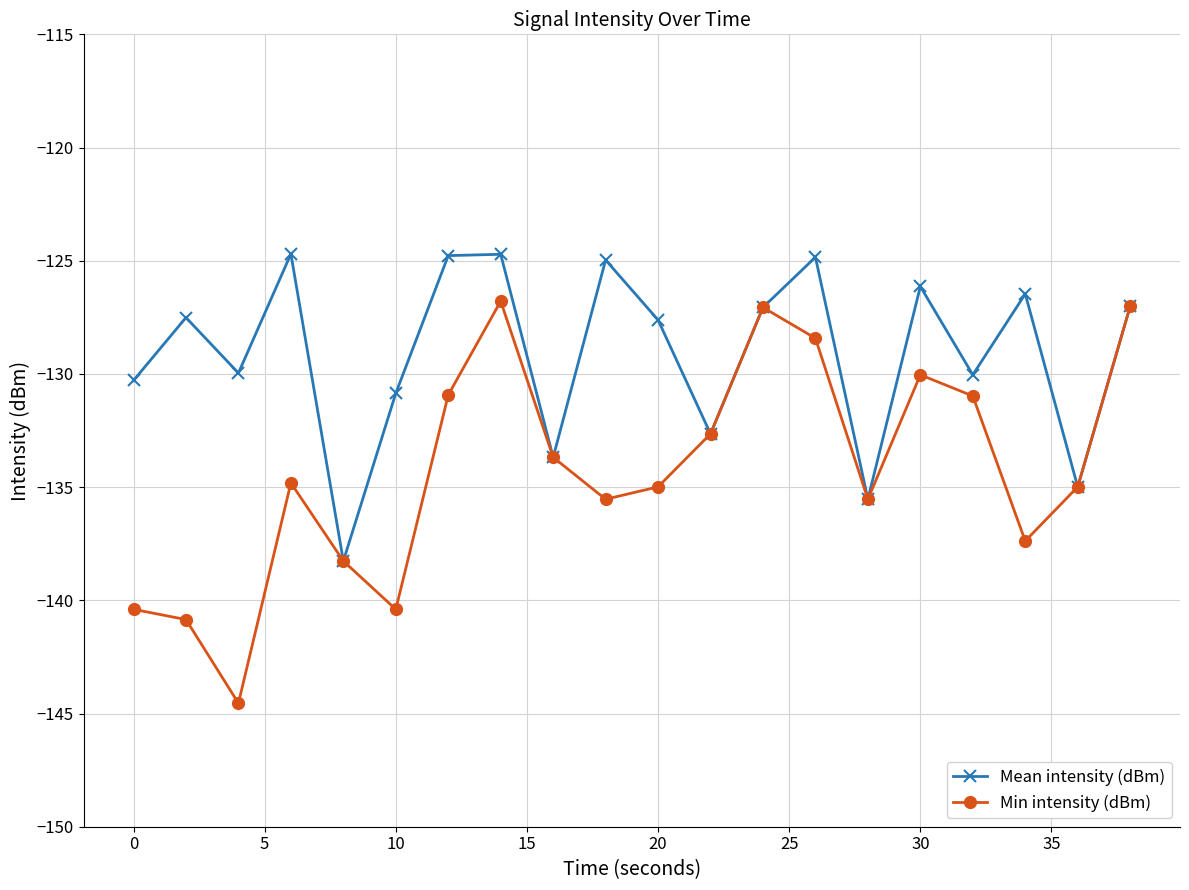

What is the value of the Min intensity (dBm) point at the 20th from the left?

-127.0